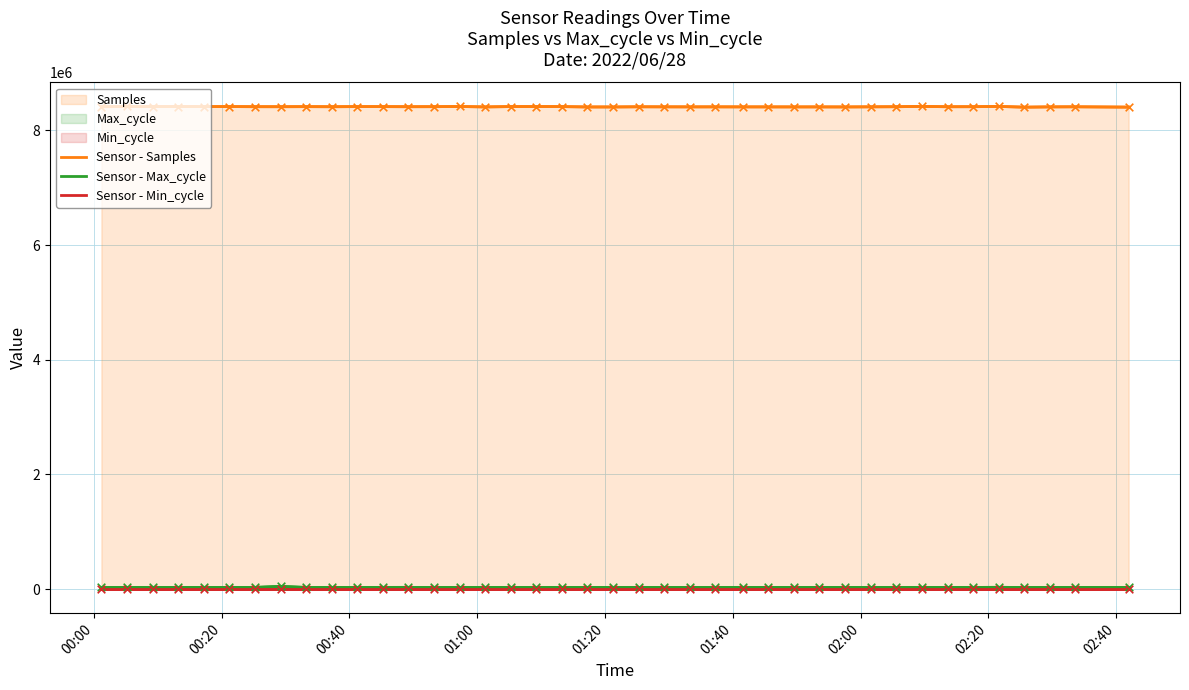

At which category is the sum across all series the highest?

02:20